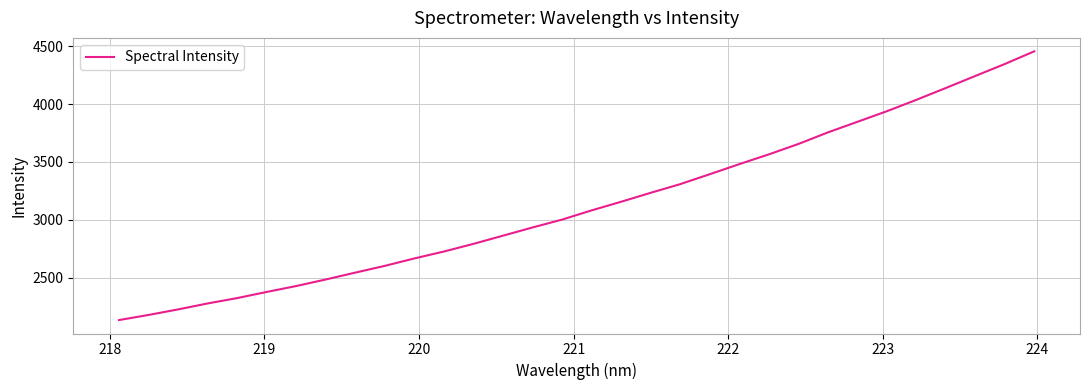

What is the greatest value displayed?

4456.4